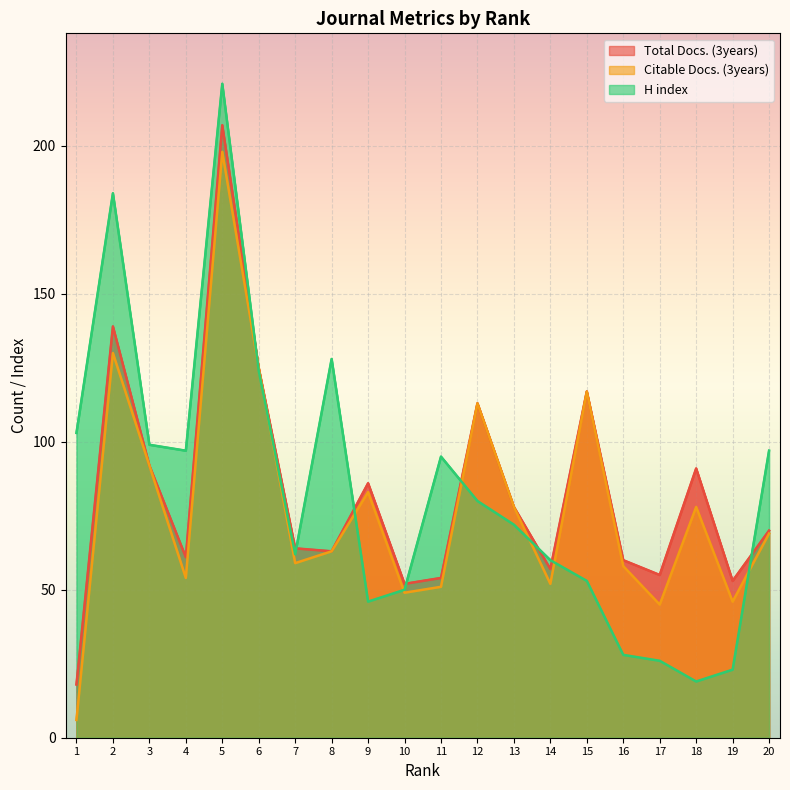

What is the difference between the highest and lowest values at 12?

33